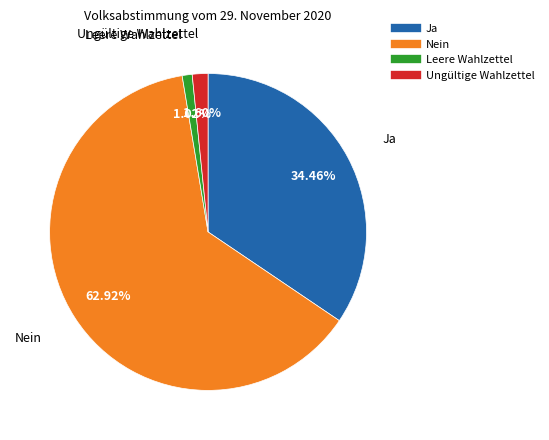

To the nearest percent, what is the combined percentage of Nein and Leere Wahlzettel?

64%